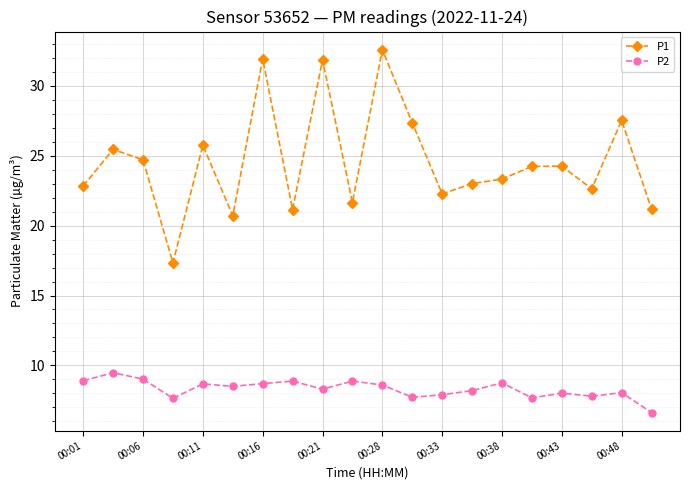

Which series has the largest total across all categories?

P1